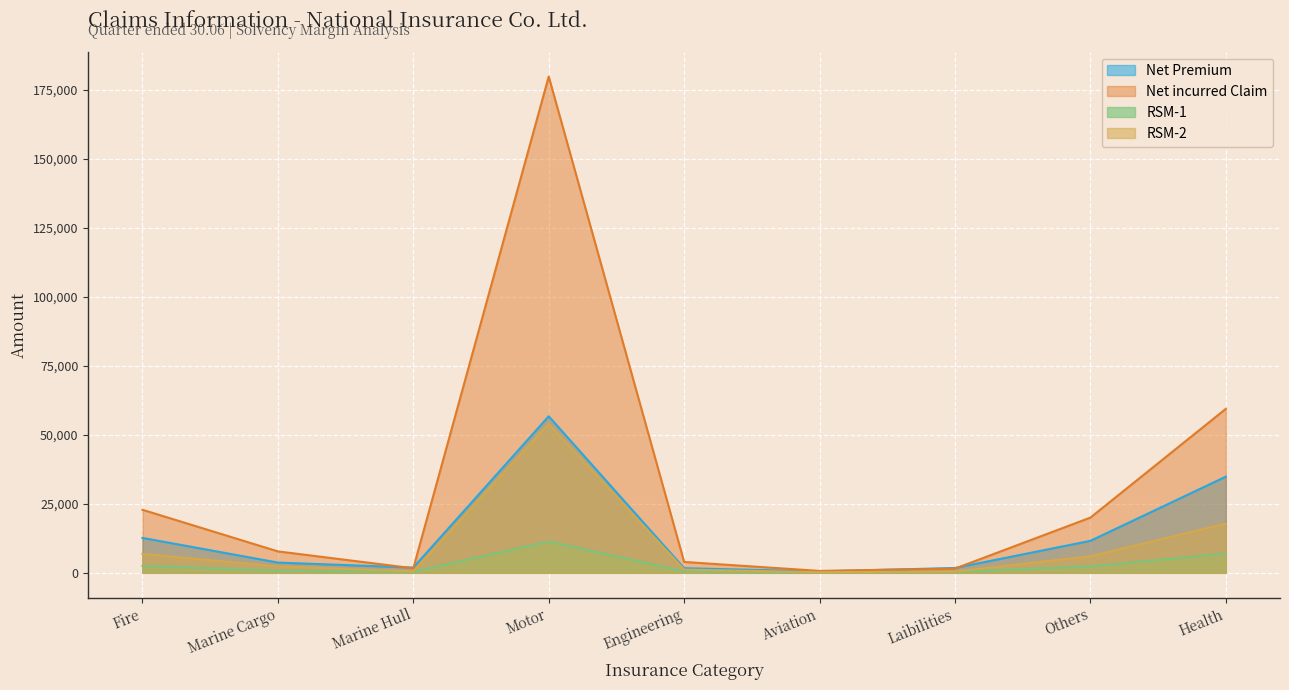

At Marine Cargo, list the series in order from largest to smallest.

Net incurred Claim, Net Premium, RSM-2, RSM-1